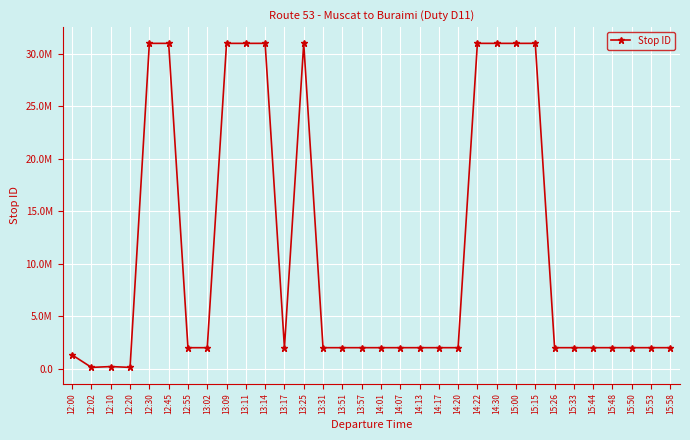

Is this an area chart (filled region under the line)?

No